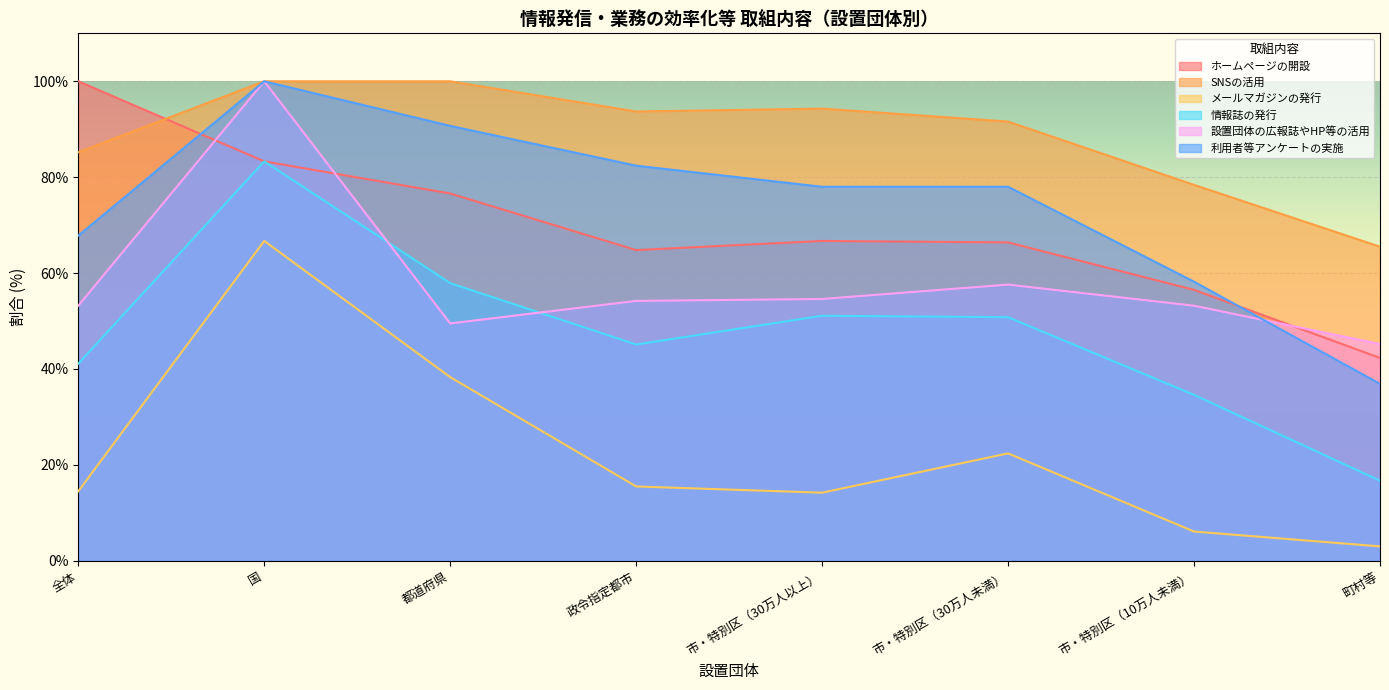

The value of ホームページの開設 at 全体 is 100.0. True or false?

True